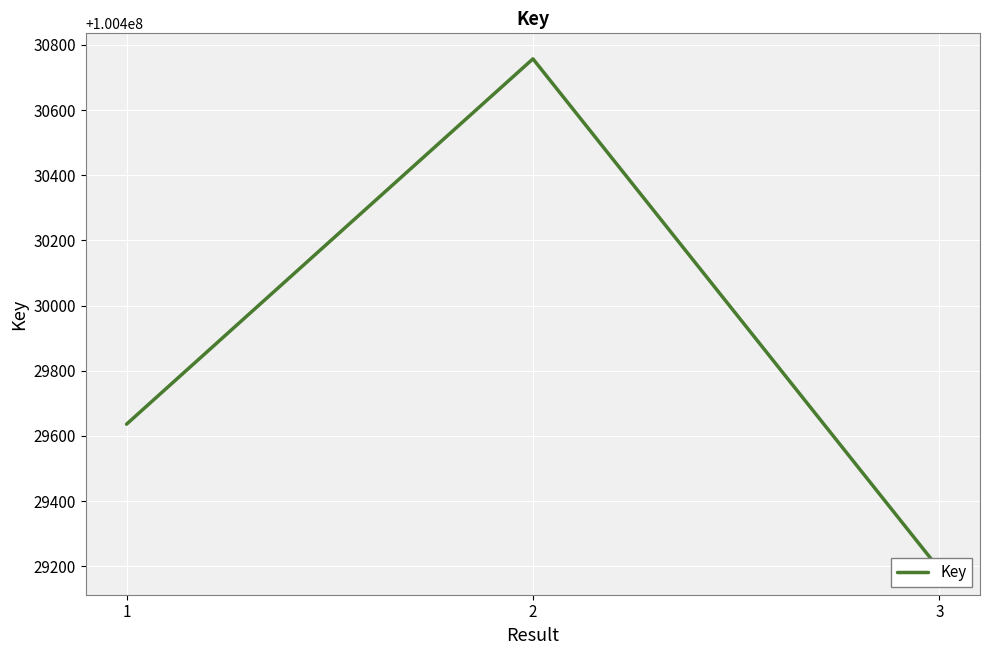

What is the average value?

100429861